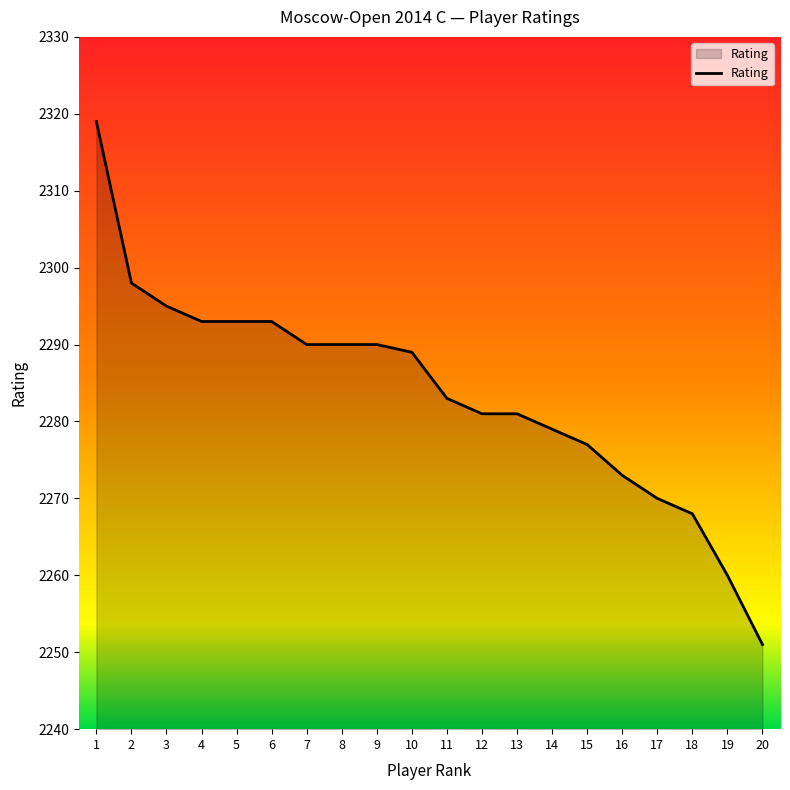

The chart shows a value of 2251 at 20. True or false?

True